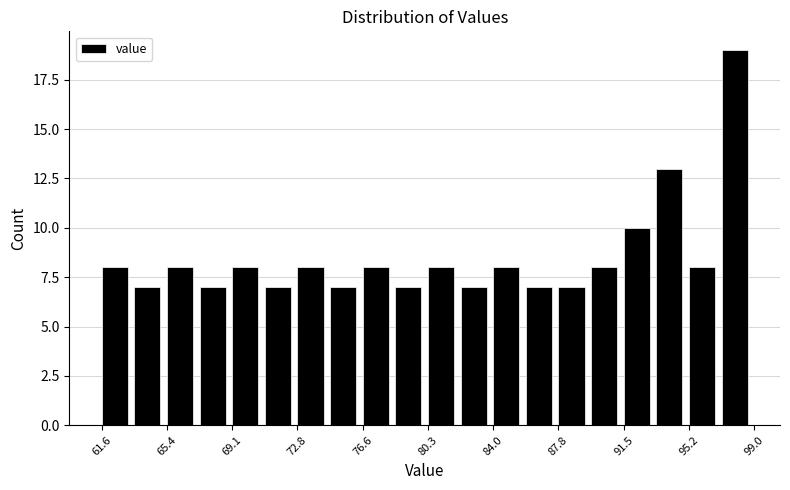

Read against the x-axis, roughly where is the centre of the tallest bar?

98.0